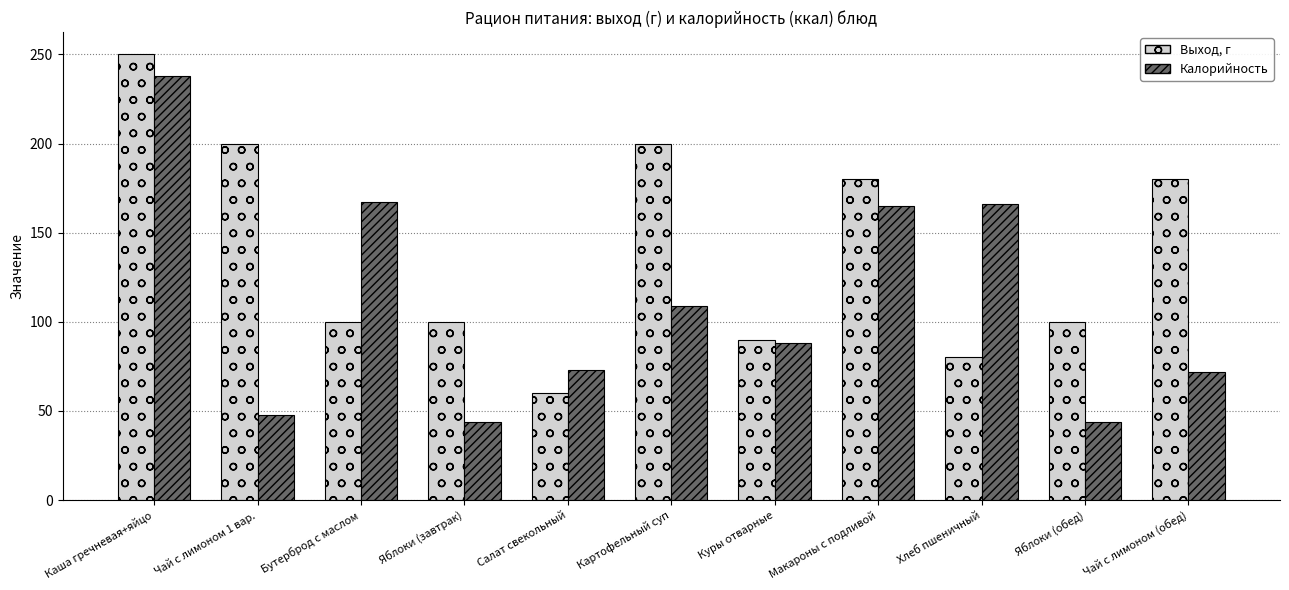

How many bars are there in total?

22